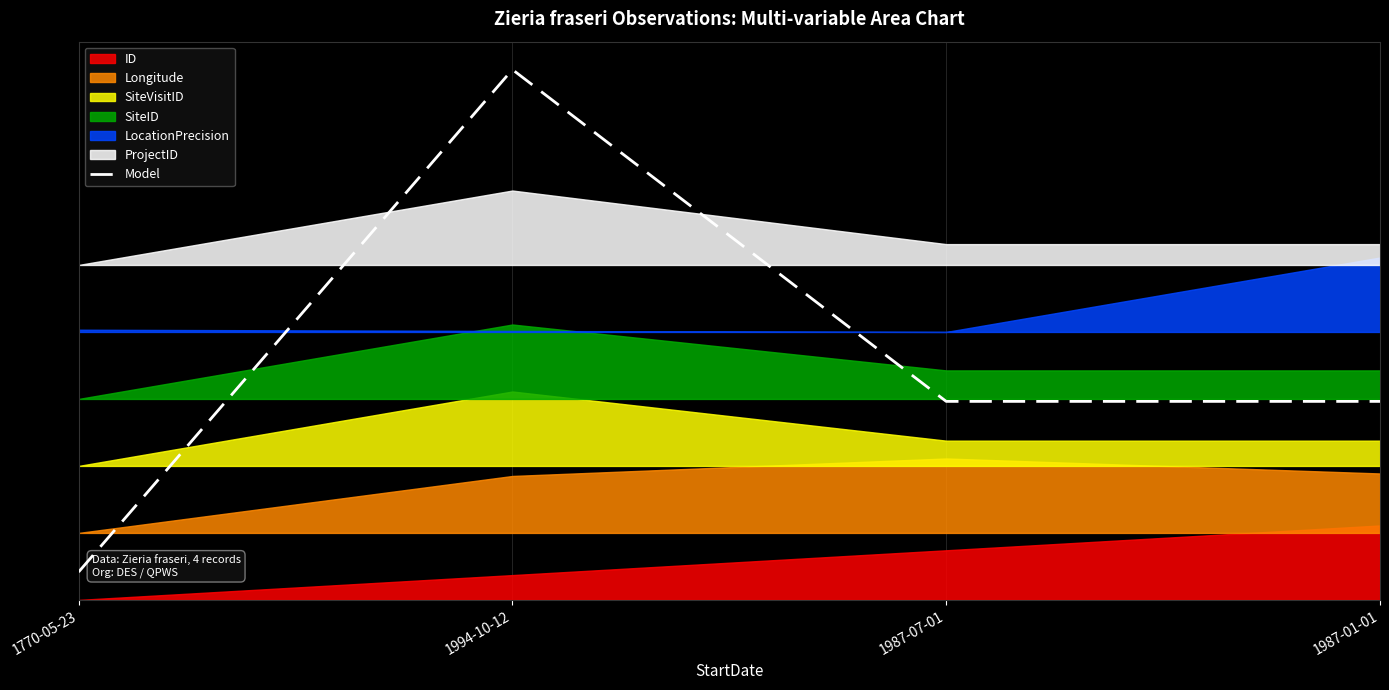

The chart shows a value of 0.4 at 1987-01-01. True or false?

True